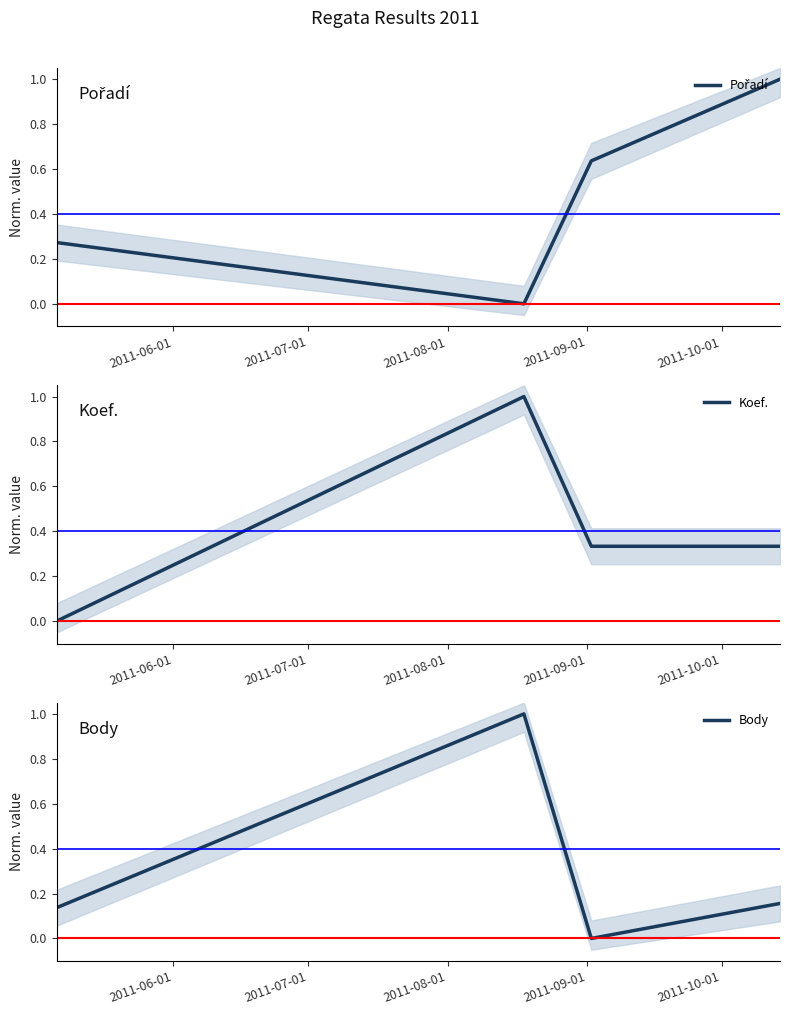

True or false: Koef. has more than 2 points higher than both neighbors.

False